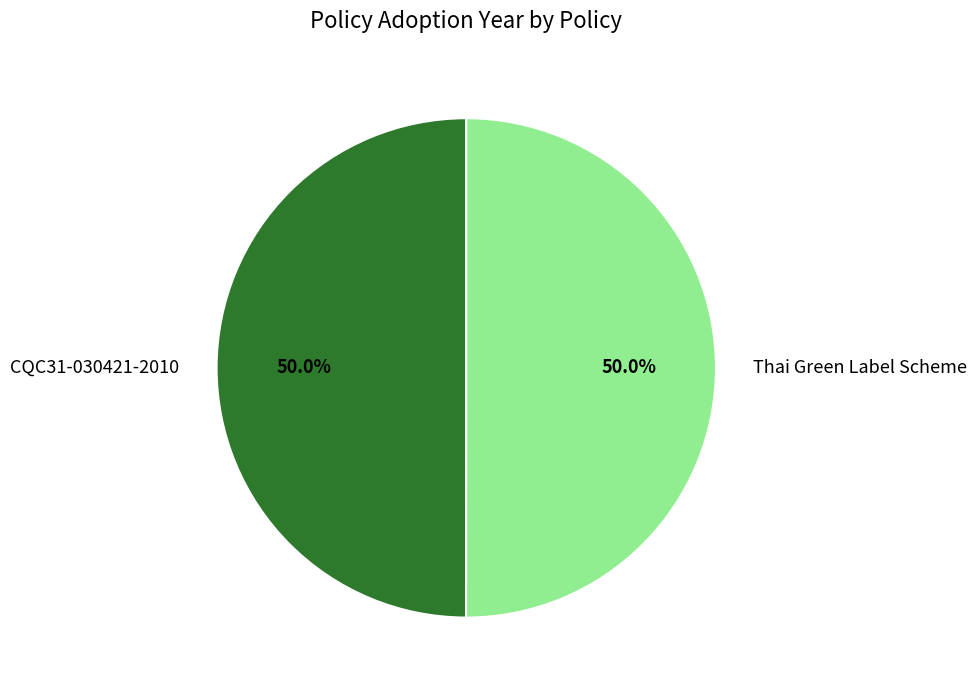

How many segments does this pie chart have?

2